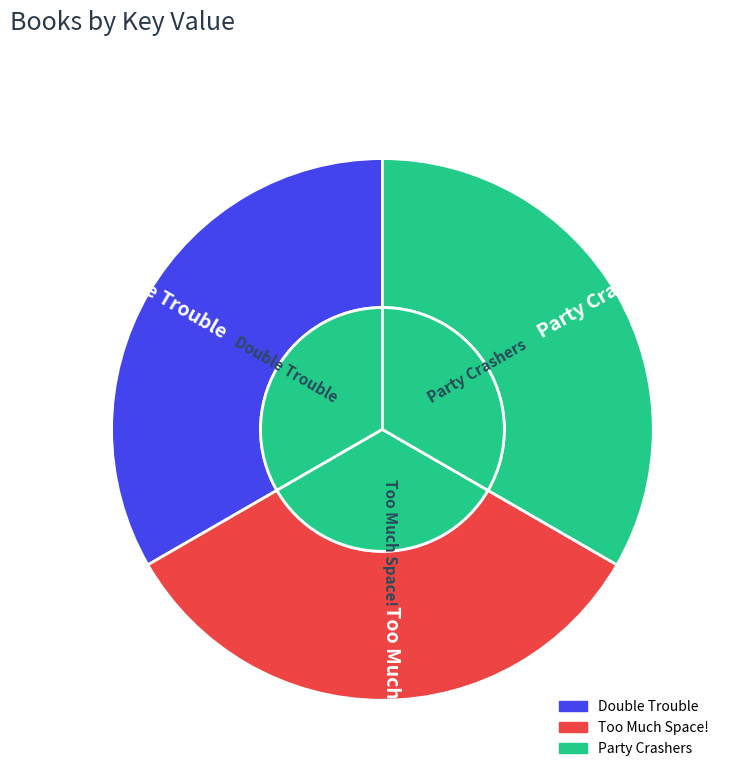

Count the number of slices in the pie.

3